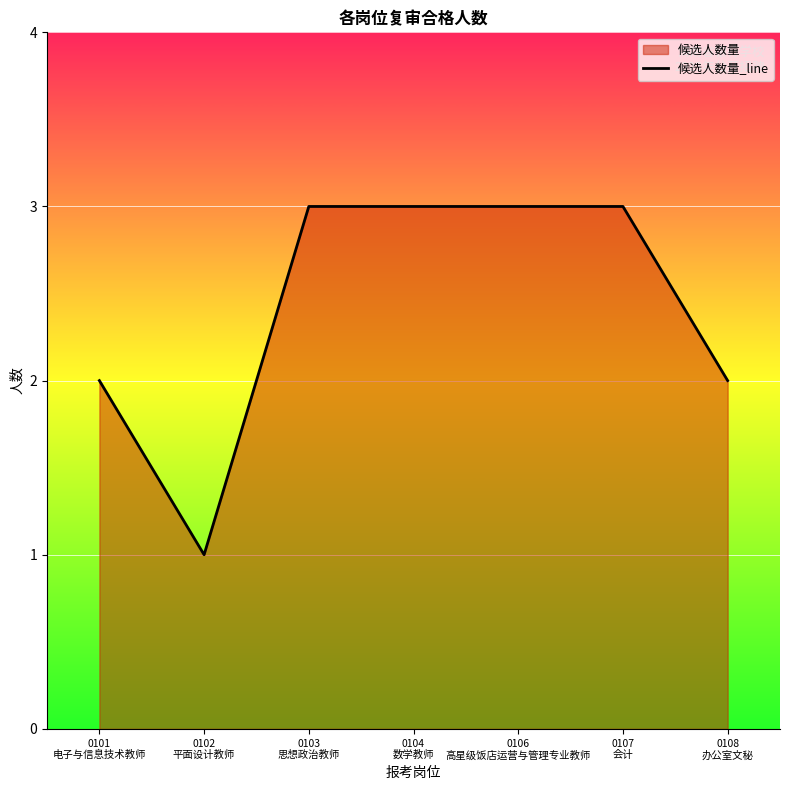

Reading left to right, transcribe all the data shown in this chart.

2	1	3	3	3	3	2